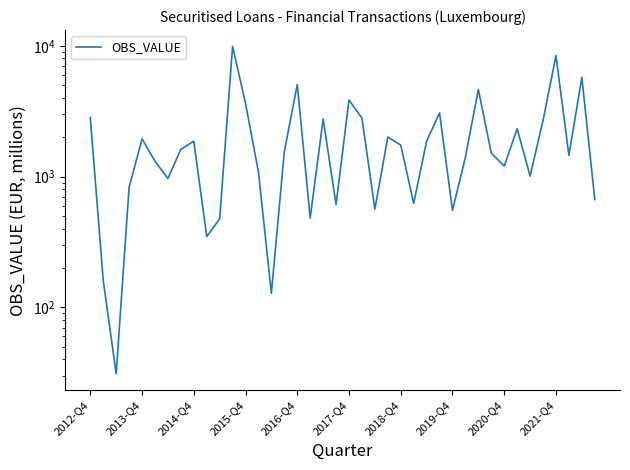

What is the sum of the values at 27 and 2019-Q4?

4684